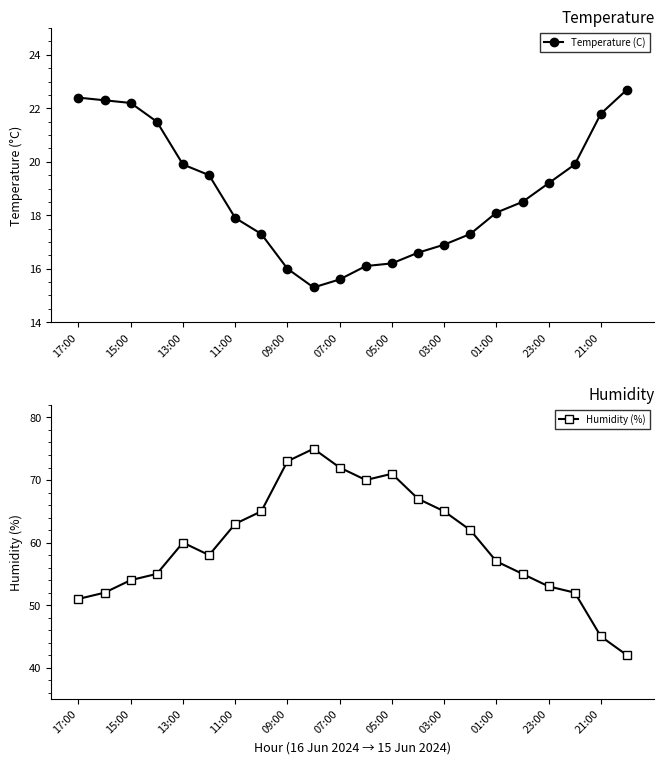

What is the greatest value displayed?

75.0